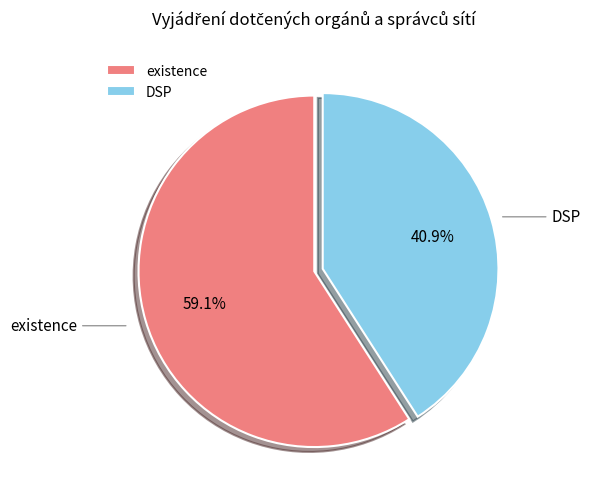

Rank the categories by value from lowest to highest.

DSP, existence